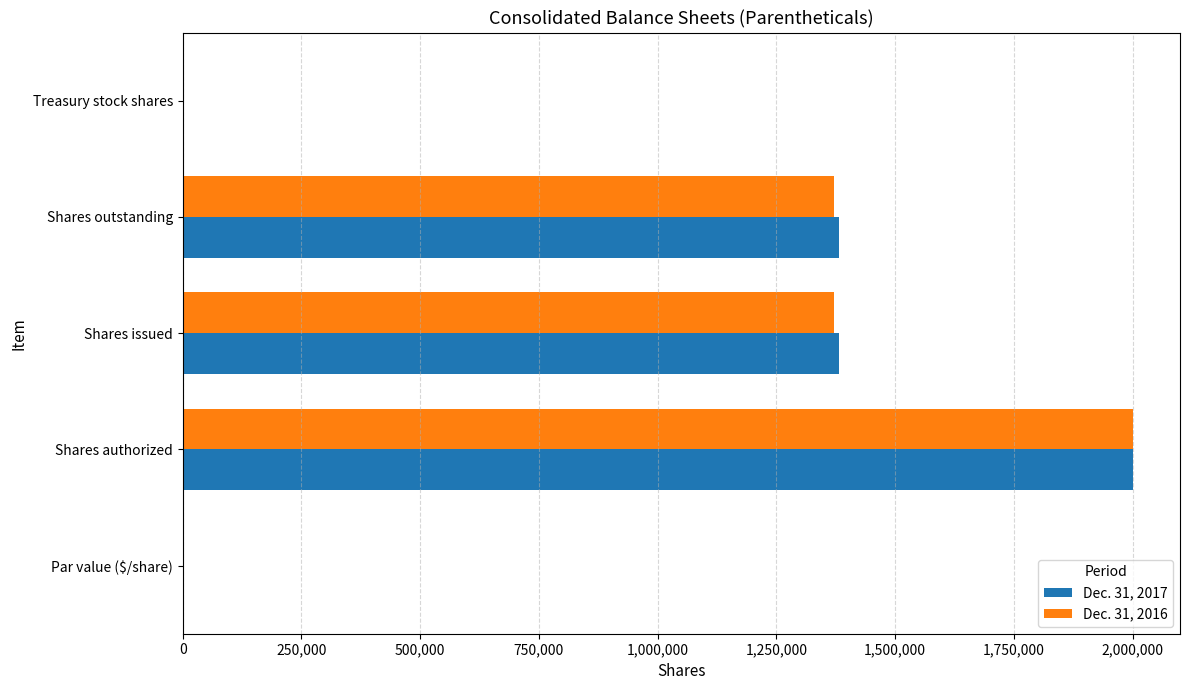

Between Shares authorized and Shares outstanding, which series saw the biggest shift?

Dec. 31, 2016